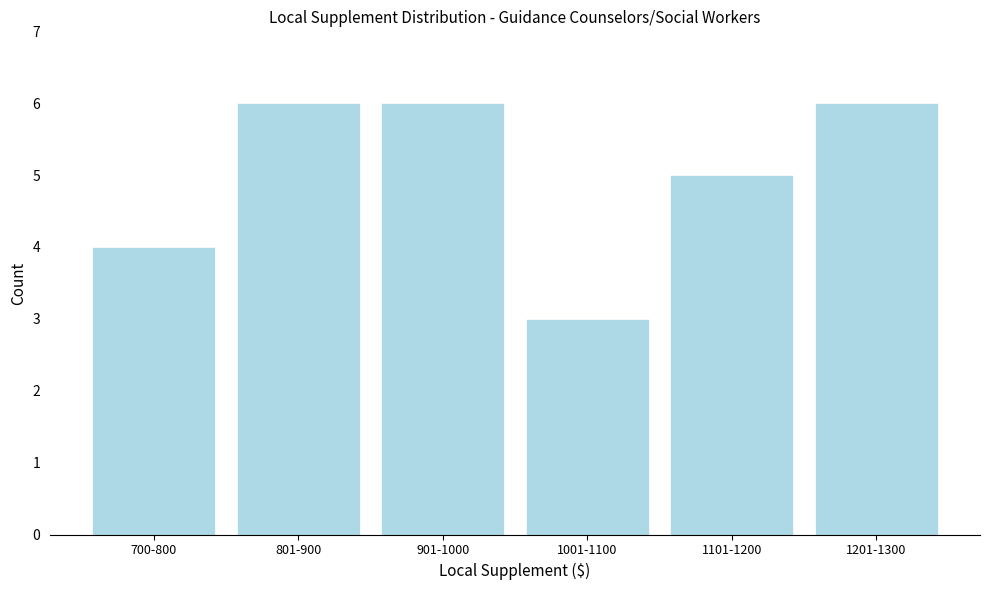

Reading left to right, list all the values displayed in this chart.

700-800=4	801-900=6	901-1000=6	1001-1100=3	1101-1200=5	1201-1300=6